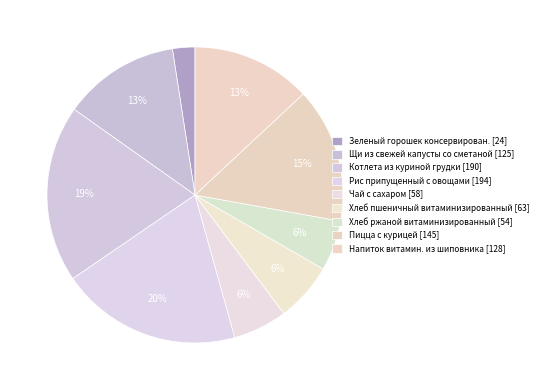

What portion of the pie excludes Пицца с курицей?

85.2%